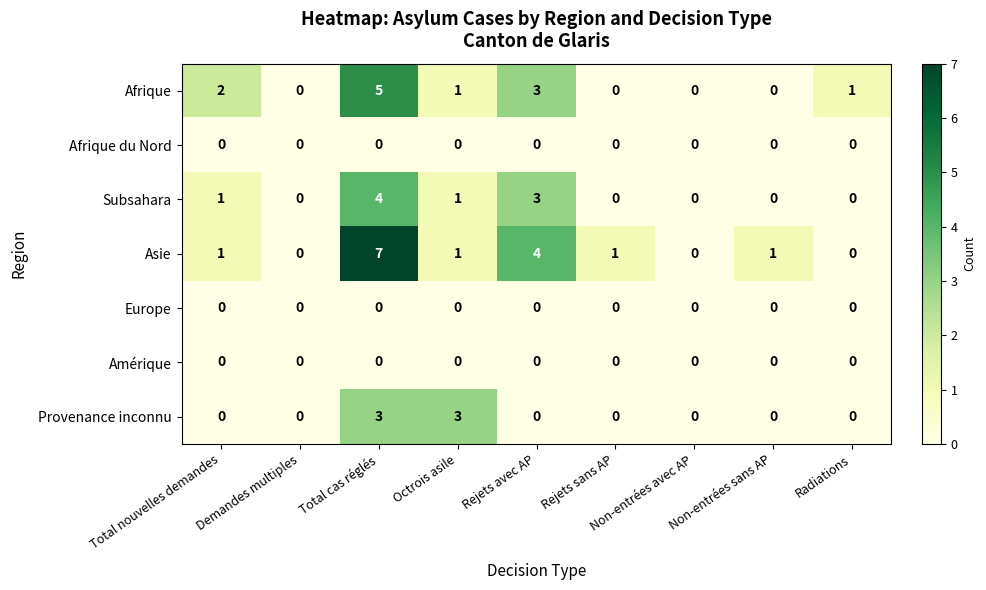

The value of Afrique at Non-entrées avec AP is 0. True or false?

True